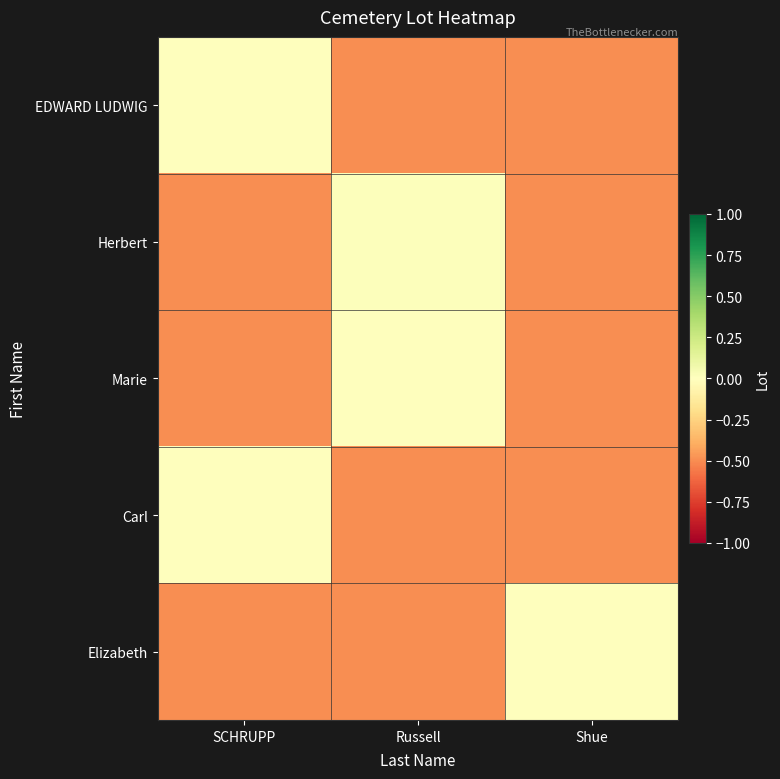

Reading left to right, transcribe all the data shown in this chart.

EDWARD LUDWIG: SCHRUPP=0.0	Russell=-0.5	Shue=-0.5
Herbert: SCHRUPP=-0.5	Russell=0.0	Shue=-0.5
Marie: SCHRUPP=-0.5	Russell=0.0	Shue=-0.5
Carl: SCHRUPP=0.0	Russell=-0.5	Shue=-0.5
Elizabeth: SCHRUPP=-0.5	Russell=-0.5	Shue=0.0